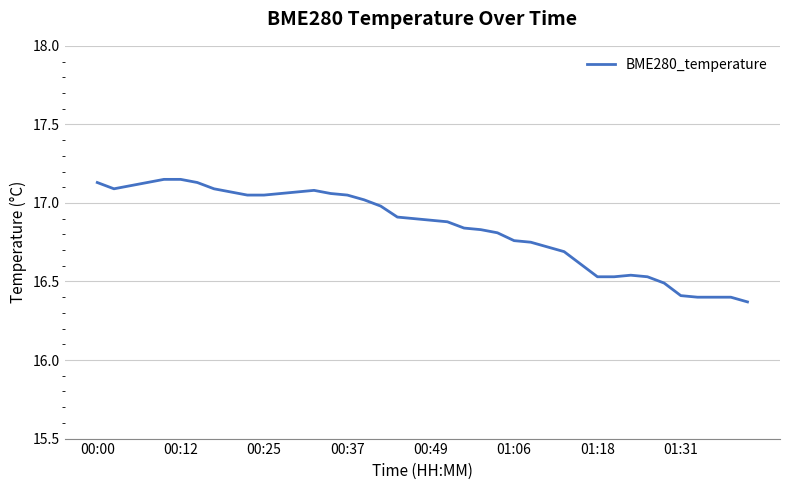

Between 00:00 and 00:25, which is larger?

00:00